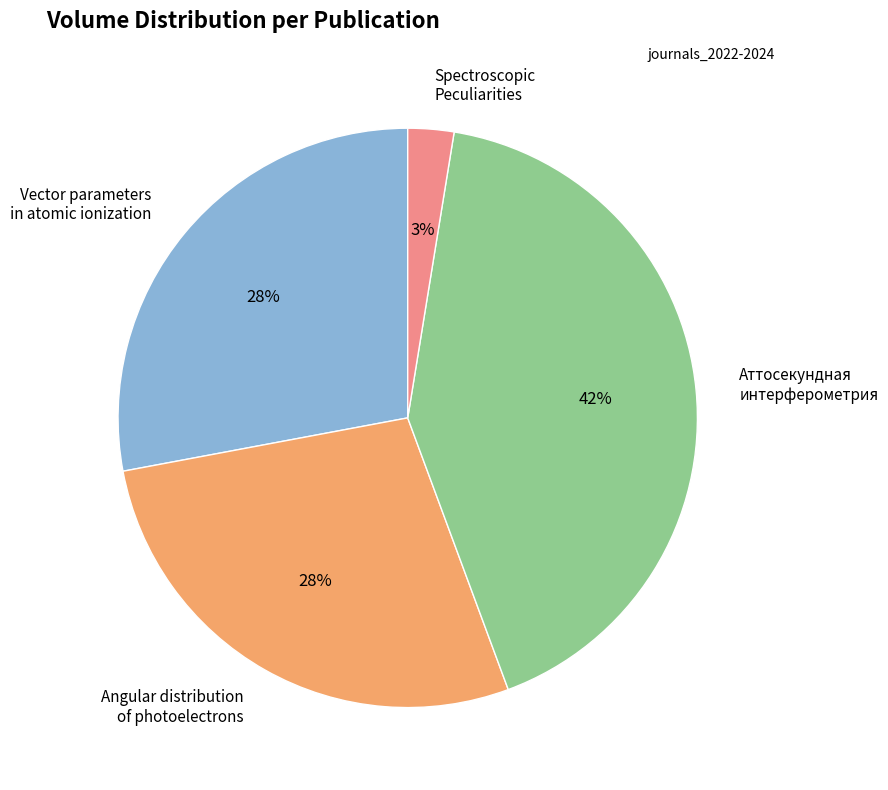

How many slices are in this pie chart?

4